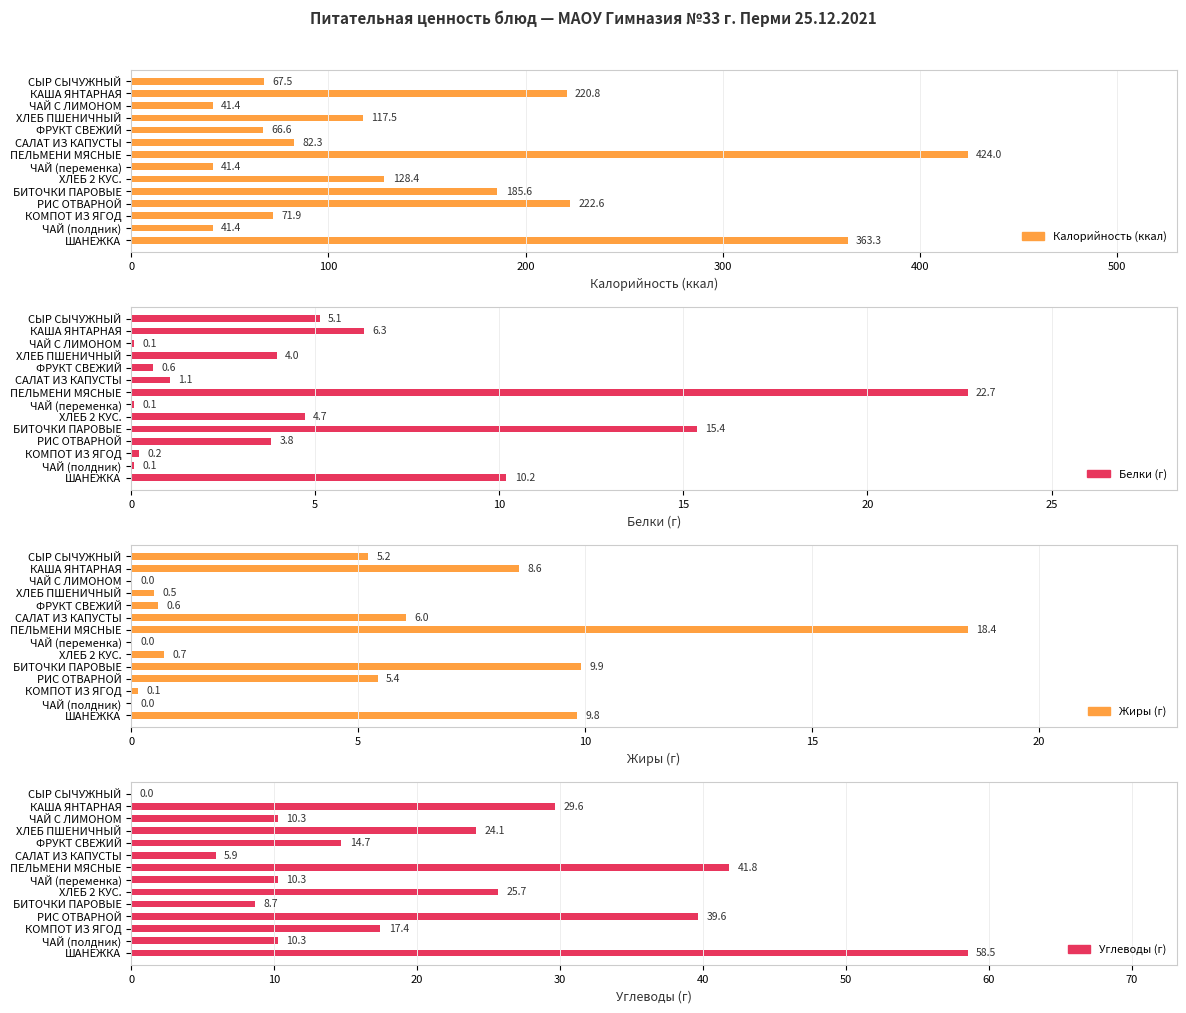

What is the value of the Углеводы (г) bar at the 4th from the left?

24.1